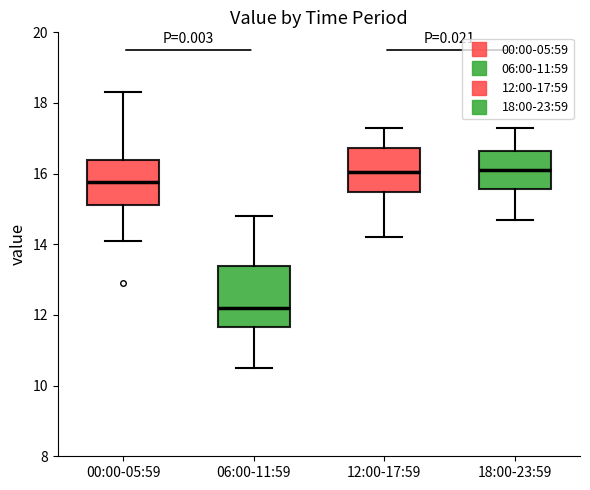

Which box's median line is the lowest?

06:00-11:59